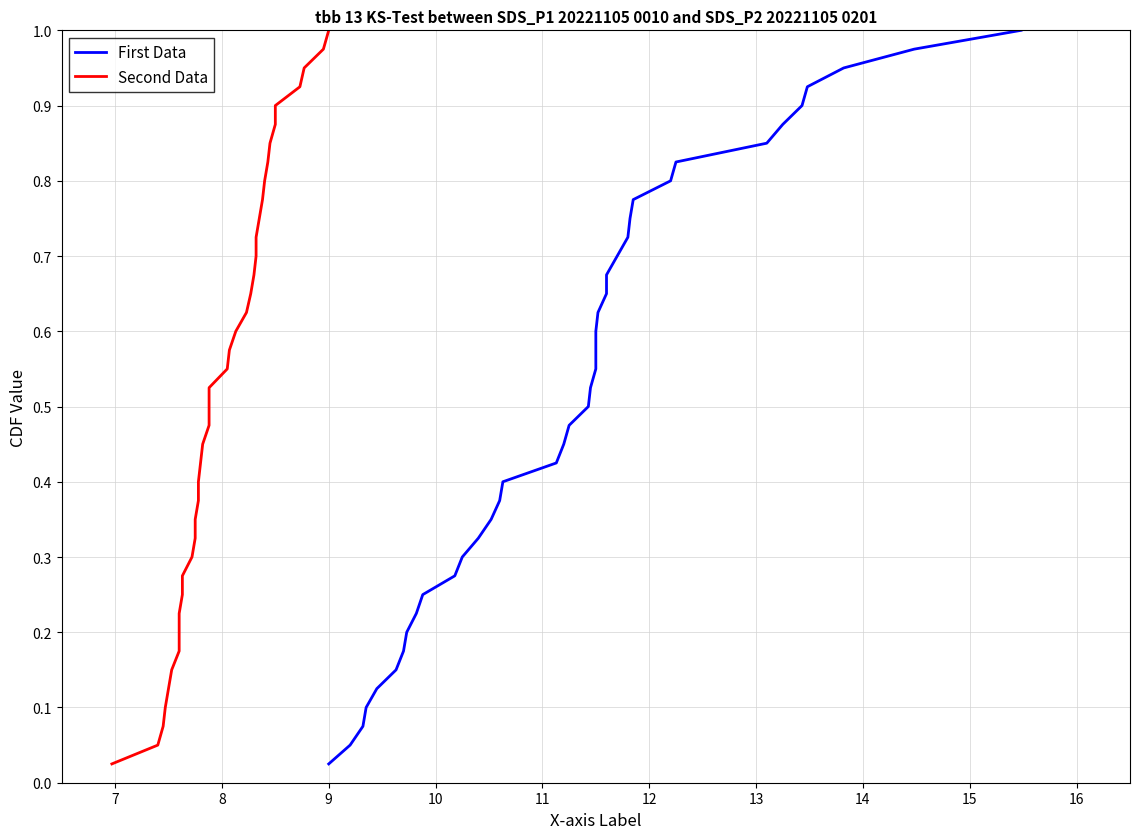

True or false: Second Data and First Data cross at least once.

False